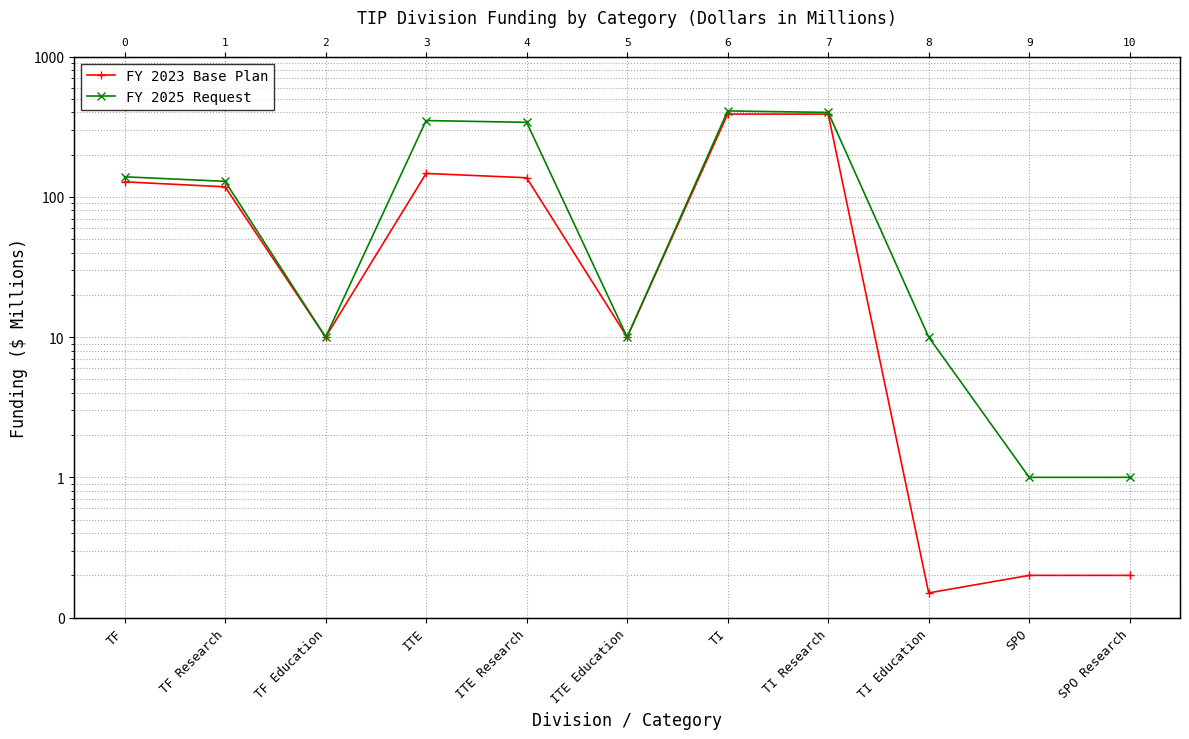

True or false: FY 2025 Request and FY 2023 Base Plan cross at least once.

False